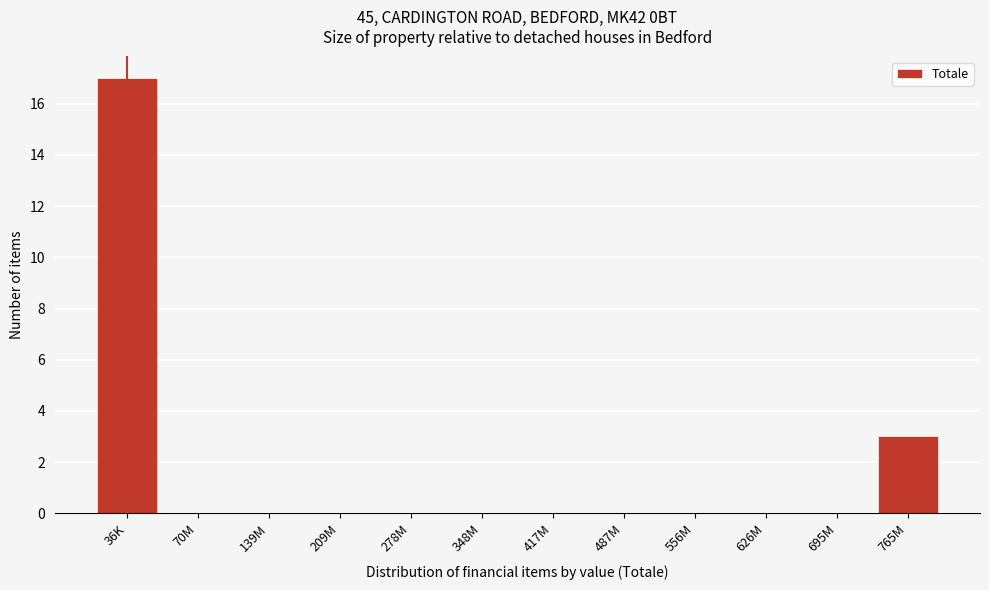

Reading left to right, what are all the values shown in this chart?

36K=17	70M=0	139M=0	209M=0	278M=0	348M=0	417M=0	487M=0	556M=0	626M=0	695M=0	765M=3